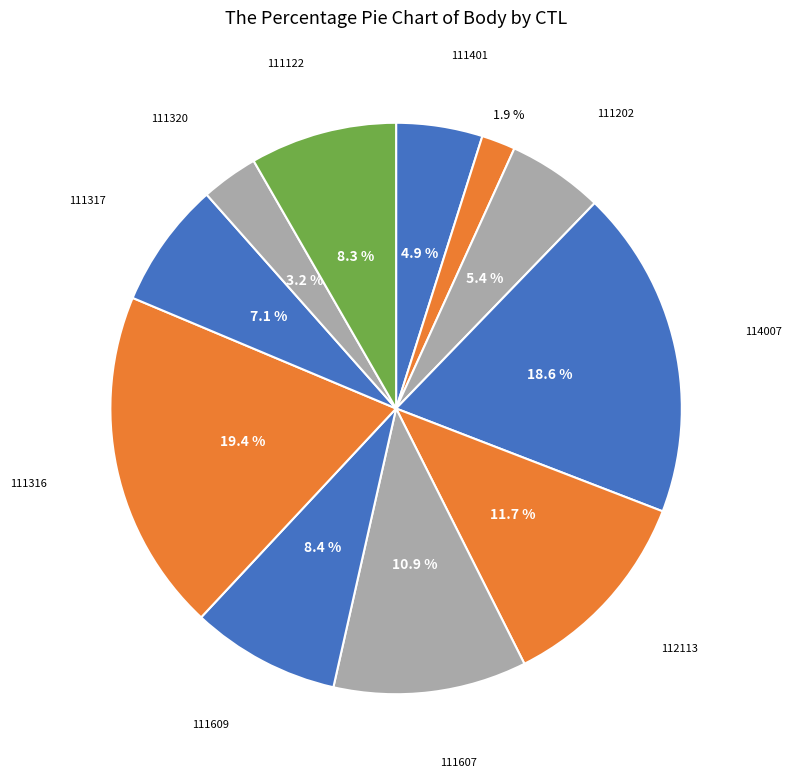

How many slices are in this pie chart?

11